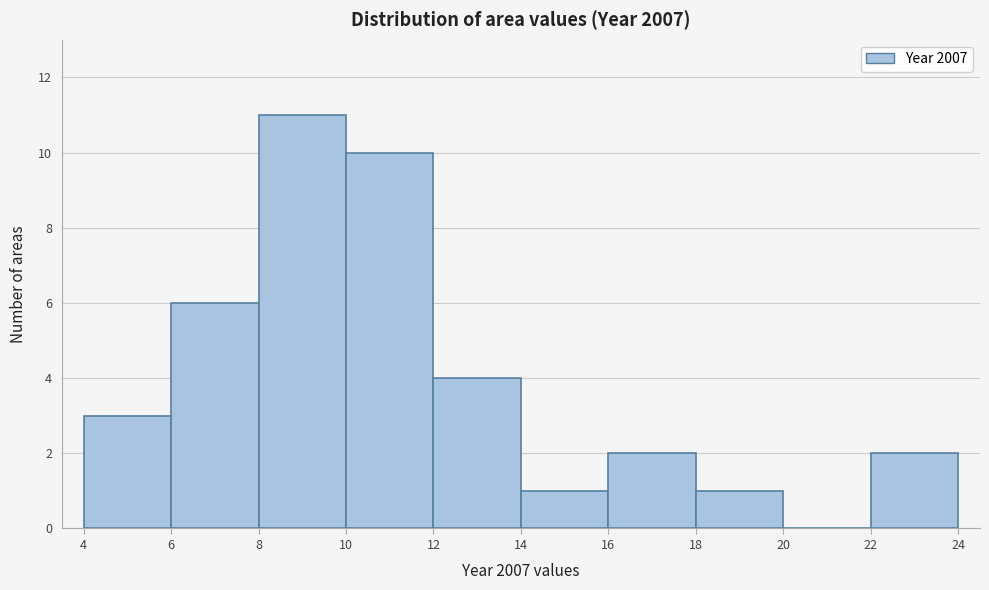

Reading left to right, list every bar in this chart as the range it spans on the x-axis followed by its height. The values are not printed on the chart, so give them approximately, as read against the axis.

4 to 6: 3
6 to 8: 6
8 to 10: 11
10 to 12: 10
12 to 14: 4
14 to 16: 1
16 to 18: 2
18 to 20: 1
20 to 22: 0
22 to 24: 2